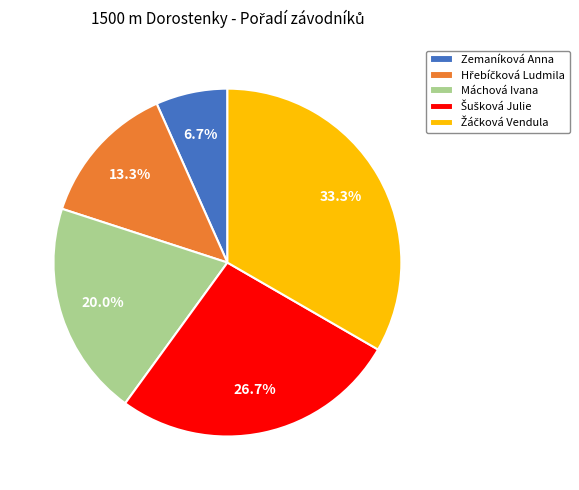

Which category has the smallest portion of the pie?

Zemaníková Anna